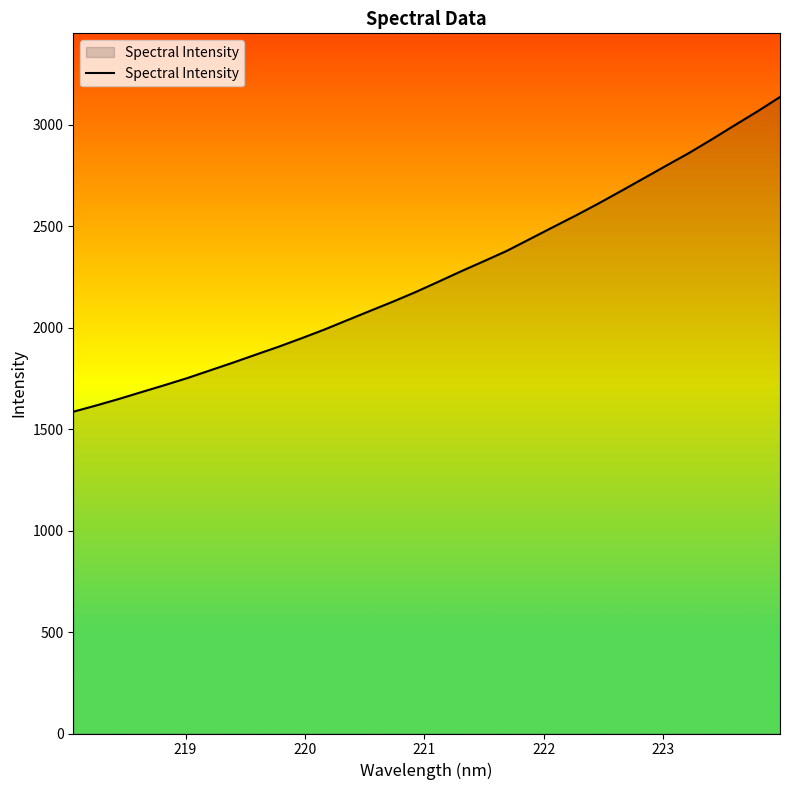

What is the smallest value displayed?

1585.4